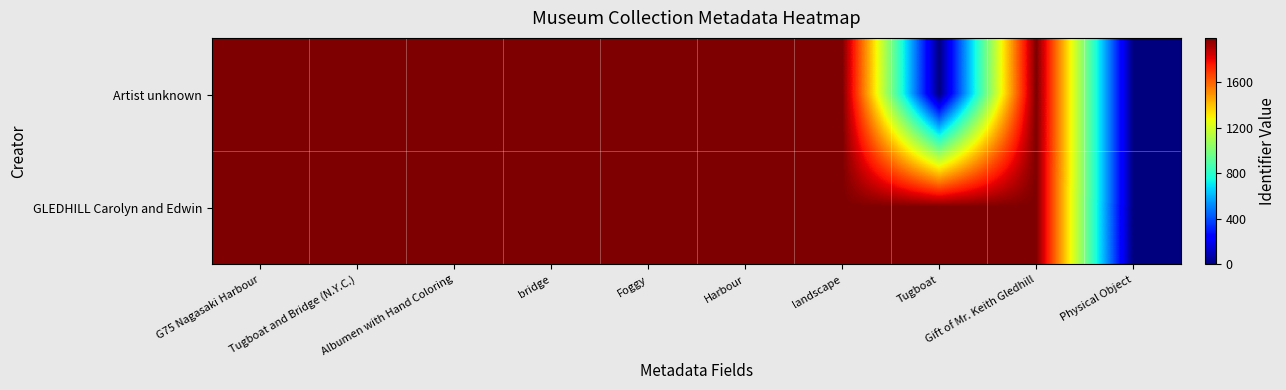

Count the number of data series in this chart.

2